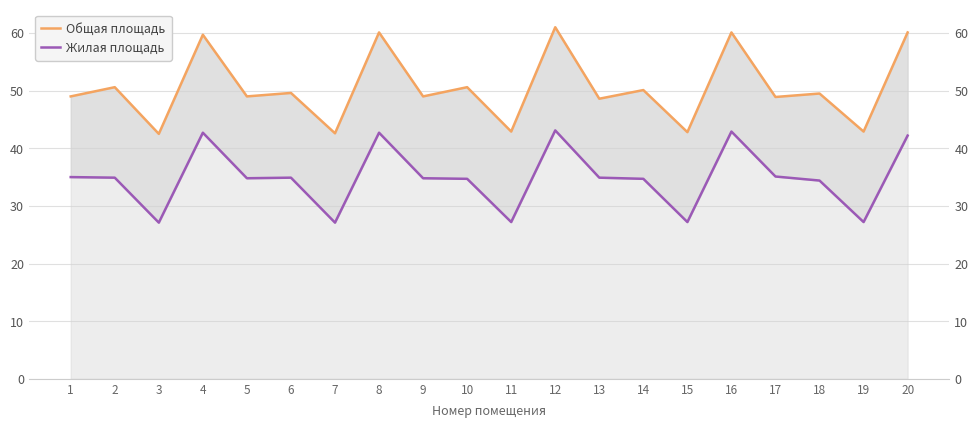

At 14, list the series in order from smallest to largest.

Жилая площадь, Общая площадь